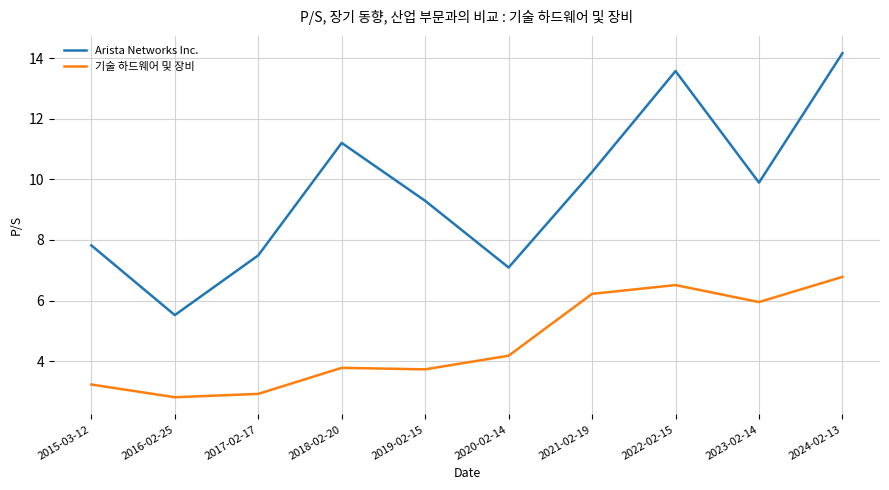

True or false: Arista Networks Inc. and 기술 하드웨어 및 장비 intersect in this chart.

False